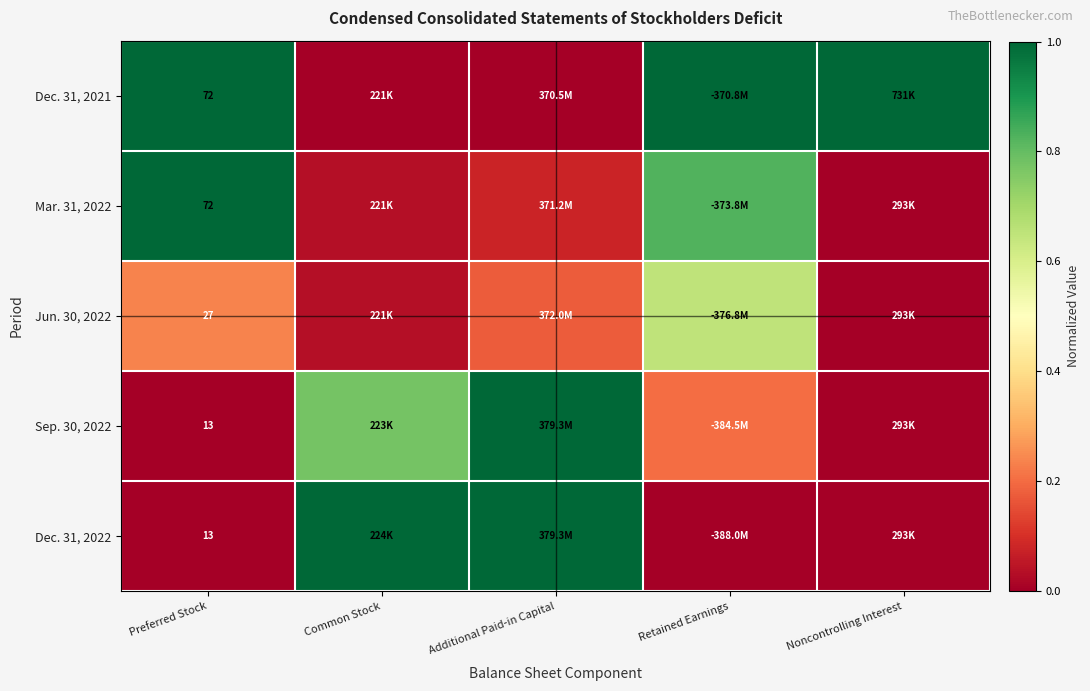

Which series has the largest range (max minus min)?

Dec. 31, 2021